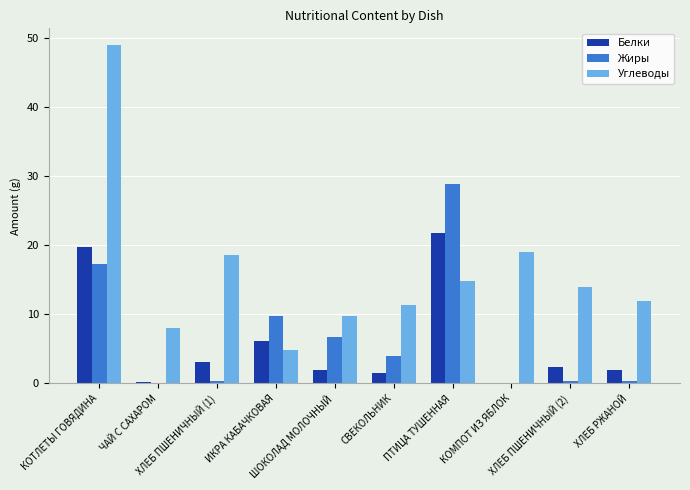

How many groups of bars are there?

10